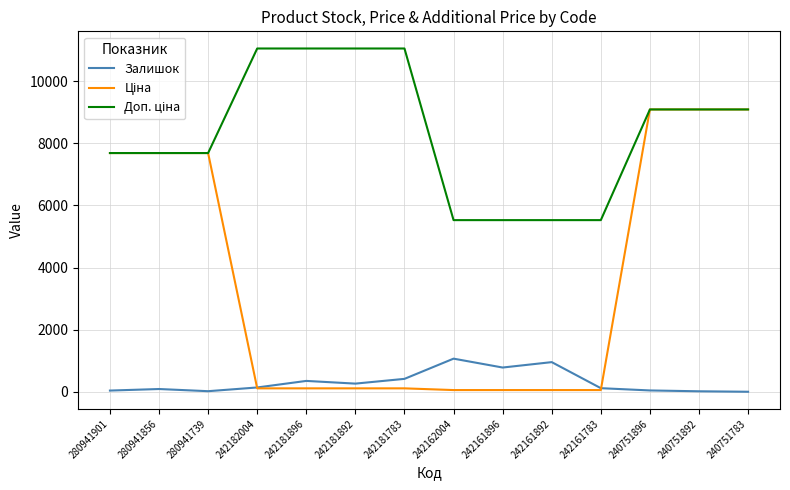

What is the highest value of the Залишок series?

1067.0